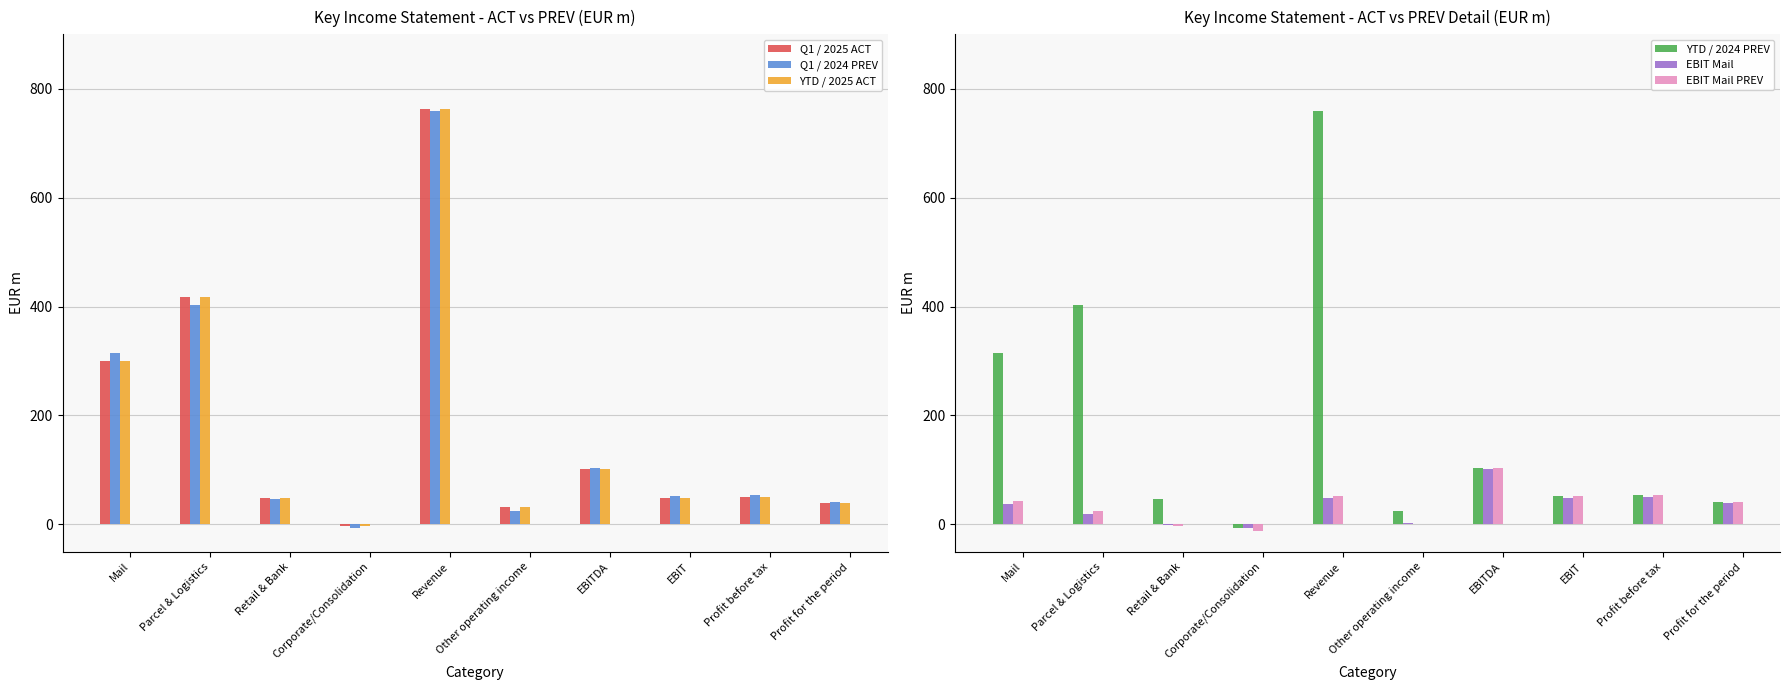

How many bars are there in total?

60